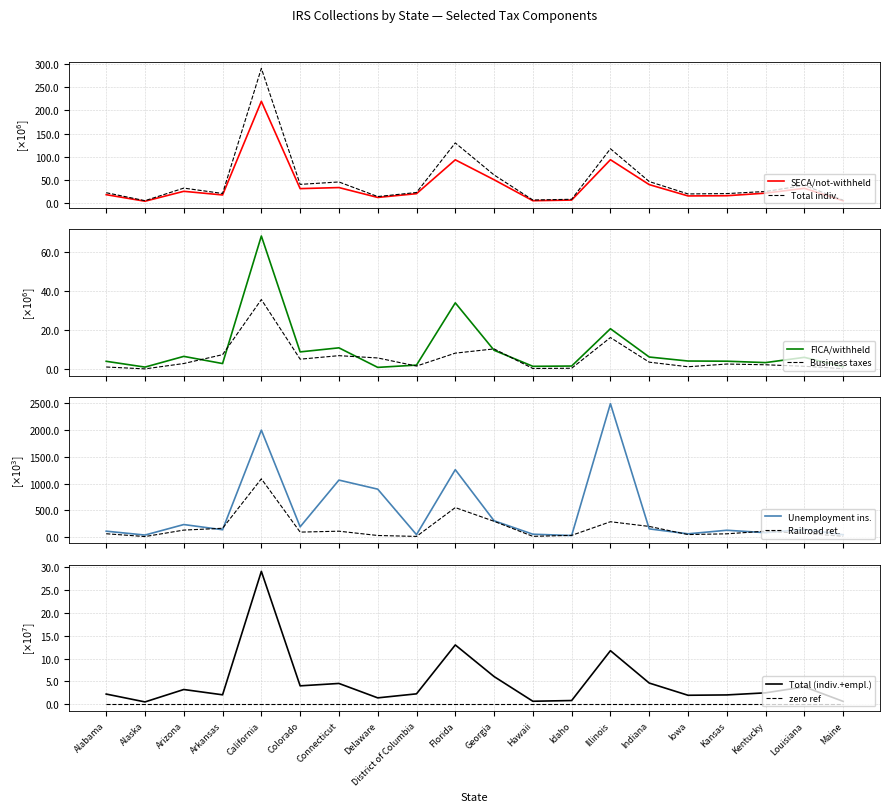

Reading left to right, what are all the values shown in this chart?

Income tax not withheld and SECA tax: Alabama=18.0	Alaska=3.9	Arizona=25.3	Arkansas=17.4	California=219.9	Colorado=31.1	Connecticut=33.4	Delaware=12.1	District of Columbia=20.2	Florida=93.4	Georgia=50.3	Hawaii=5.0	Idaho=6.4	Illinois=93.6	Indiana=39.8	Iowa=15.3	Kansas=15.8	Kentucky=21.4	Louisiana=31.8	Maine=4.9
Income tax withheld and FICA tax: Alabama=4.1	Alaska=1.1	Arizona=6.6	Arkansas=2.9	California=68.1	Colorado=8.9	Connecticut=10.9	Delaware=1.0	District of Columbia=2.1	Florida=34.0	Georgia=9.7	Hawaii=1.5	Idaho=1.6	Illinois=20.7	Indiana=6.2	Iowa=4.2	Kansas=4.1	Kentucky=3.4	Louisiana=6.1	Maine=1.3
Railroad retirement tax: Alabama=64.5	Alaska=12.1	Arizona=132.5	Arkansas=166.4	California=1087.9	Colorado=95.0	Connecticut=112.0	Delaware=32.0	District of Columbia=14.8	Florida=551.9	Georgia=296.5	Hawaii=16.0	Idaho=34.2	Illinois=288.3	Indiana=200.8	Iowa=49.2	Kansas=63.2	Kentucky=112.8	Louisiana=69.4	Maine=17.1
Business income taxes: Alabama=1.1	Alaska=0.2	Arizona=2.9	Arkansas=7.4	California=35.6	Colorado=5.1	Connecticut=6.9	Delaware=5.8	District of Columbia=1.6	Florida=8.2	Georgia=10.4	Hawaii=0.4	Idaho=0.5	Illinois=16.2	Indiana=3.6	Iowa=1.3	Kansas=2.7	Kentucky=2.3	Louisiana=1.5	Maine=0.3
Individual income and employment taxes Total: Alabama=2.2	Alaska=0.5	Arizona=3.2	Arkansas=2.1	California=29.1	Colorado=4.0	Connecticut=4.6	Delaware=1.4	District of Columbia=2.3	Florida=13.0	Georgia=6.1	Hawaii=0.7	Idaho=0.8	Illinois=11.7	Indiana=4.6	Iowa=2.0	Kansas=2.0	Kentucky=2.5	Louisiana=3.8	Maine=0.6
Unemployment insurance tax: Alabama=112.4	Alaska=40.0	Arizona=235.9	Arkansas=139.4	California=1995.1	Colorado=193.8	Connecticut=1064.3	Delaware=895.3	District of Columbia=47.5	Florida=1258.6	Georgia=305.9	Hawaii=55.8	Idaho=31.1	Illinois=2488.2	Indiana=155.1	Iowa=63.2	Kansas=129.5	Kentucky=84.2	Louisiana=147.1	Maine=45.9